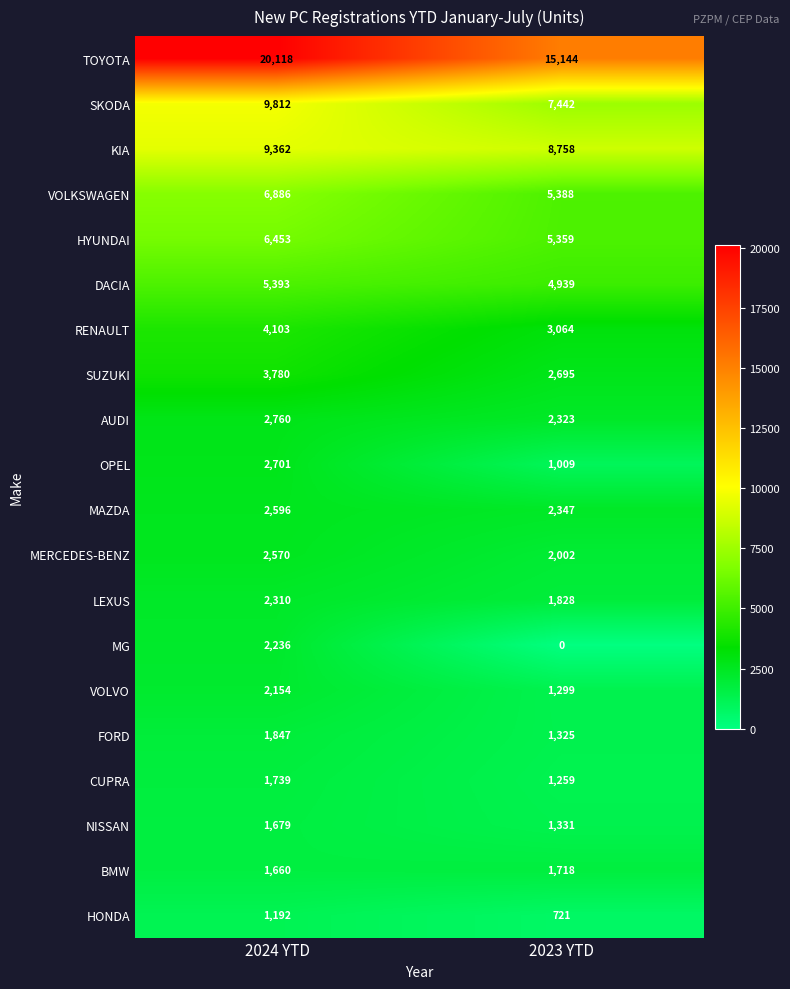

Rank the series by their maximum value, from lowest to highest.

HONDA, NISSAN, BMW, CUPRA, FORD, VOLVO, MG, LEXUS, MERCEDES-BENZ, MAZDA, OPEL, AUDI, SUZUKI, RENAULT, DACIA, HYUNDAI, VOLKSWAGEN, KIA, SKODA, TOYOTA